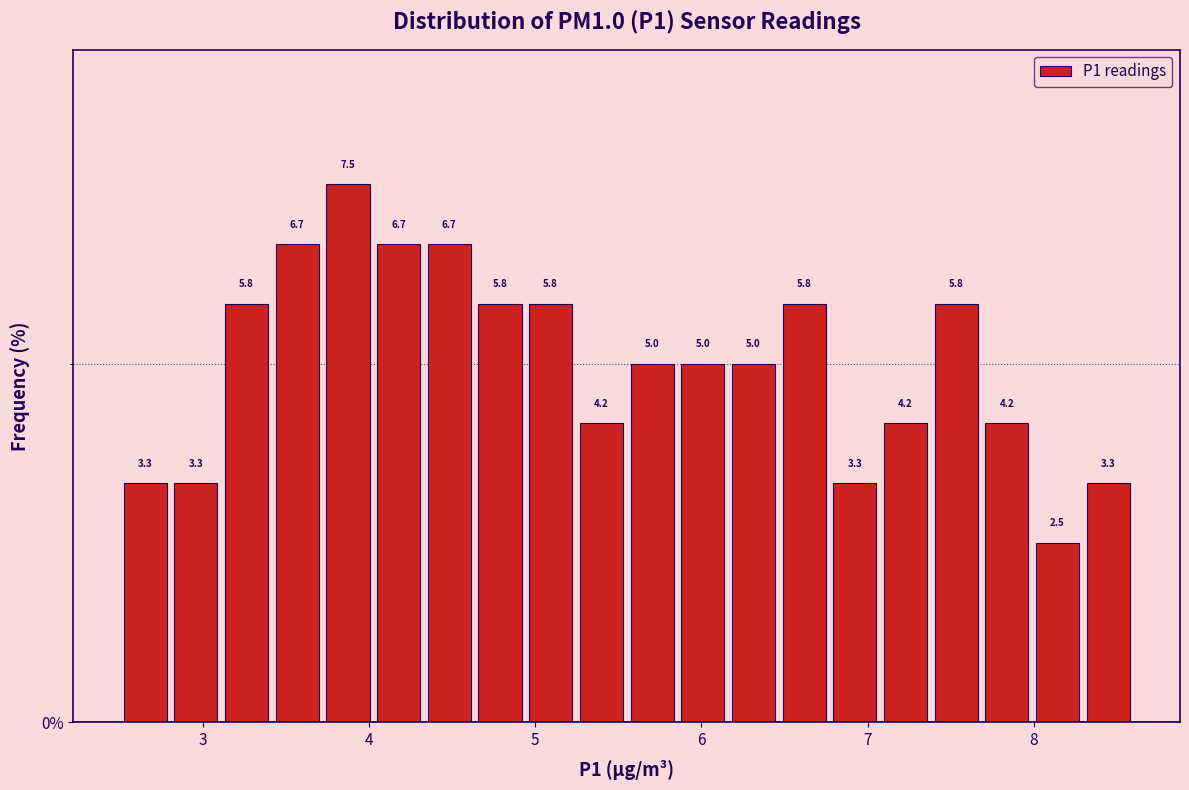

Read against the x-axis, roughly where is the centre of the tallest bar?

3.9